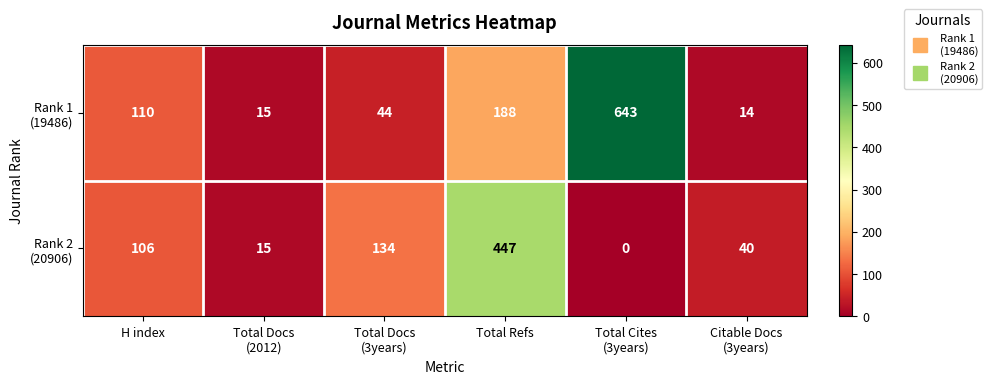

What is the greatest value displayed?

643